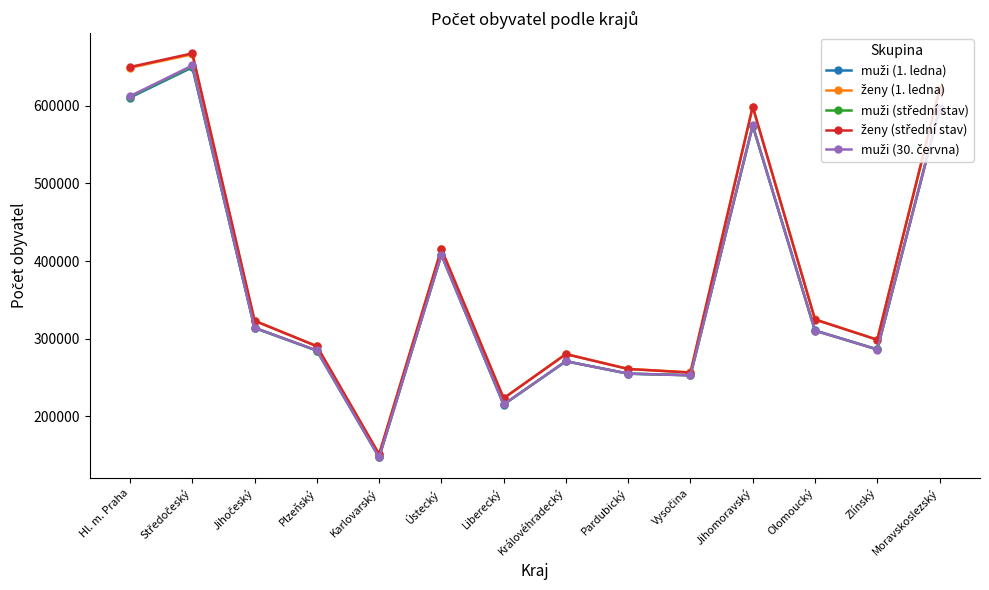

At how many categories does at least one series exceed 433369?

4